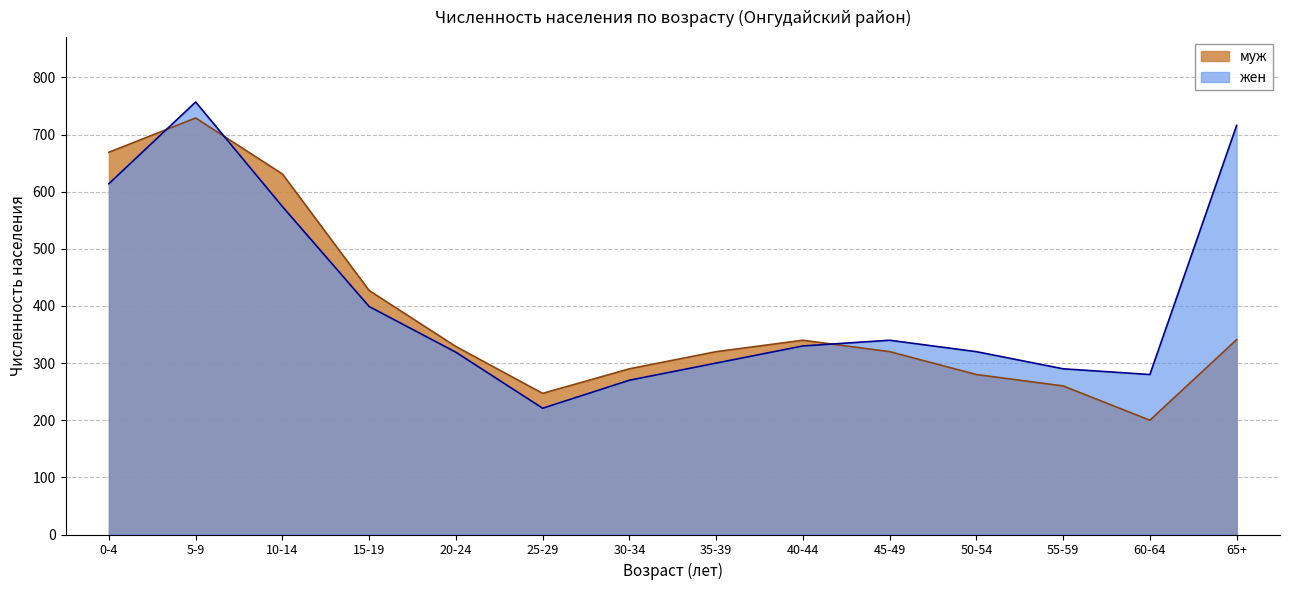

How many lines are shown in the chart?

2